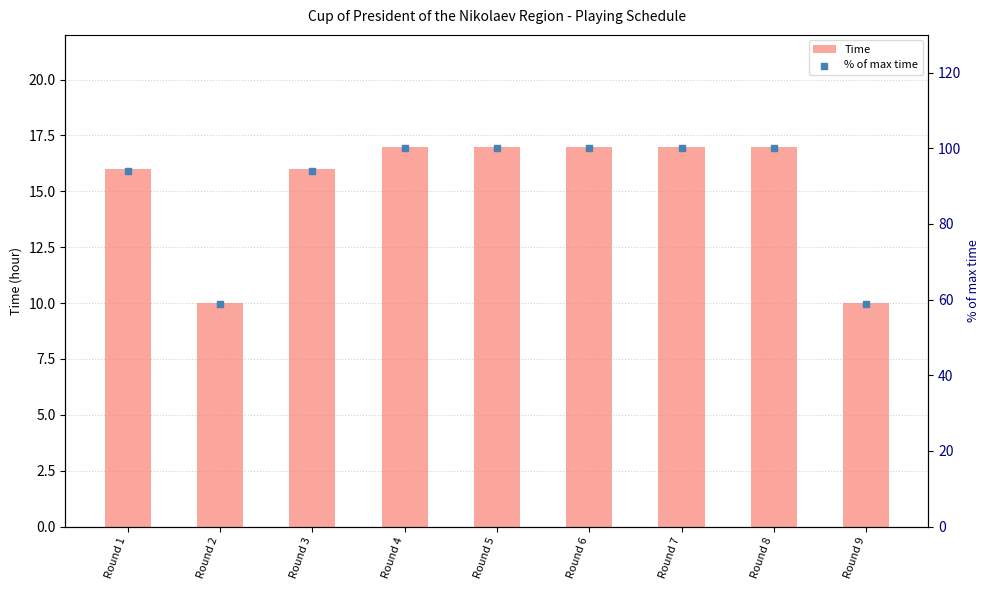

Which series contains the highest Y value?

% of max time